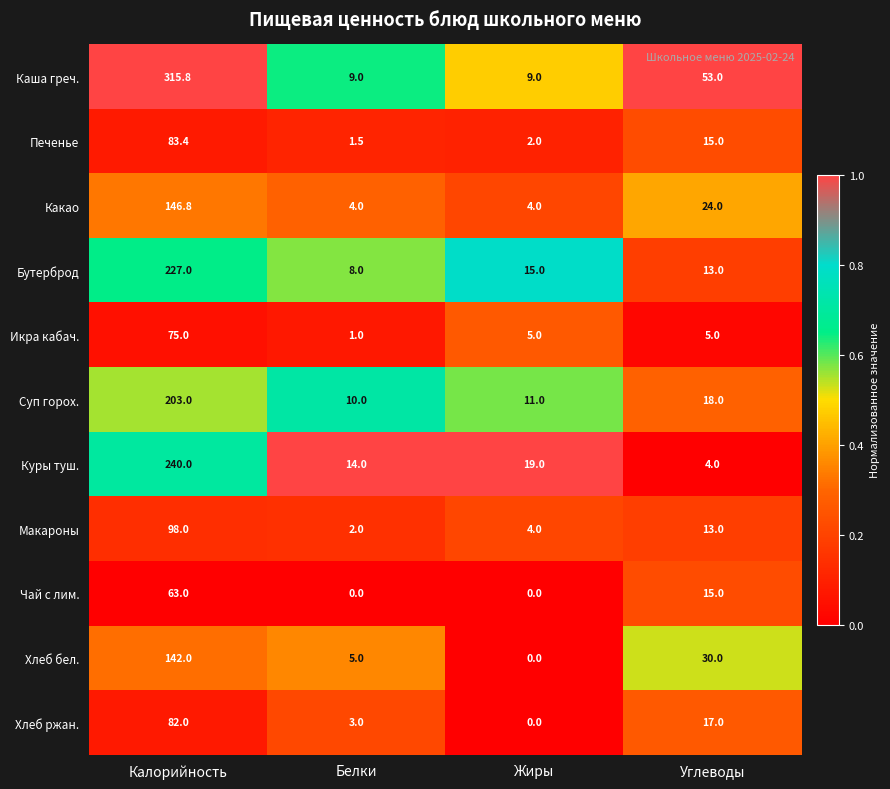

Count the number of data series in this chart.

11